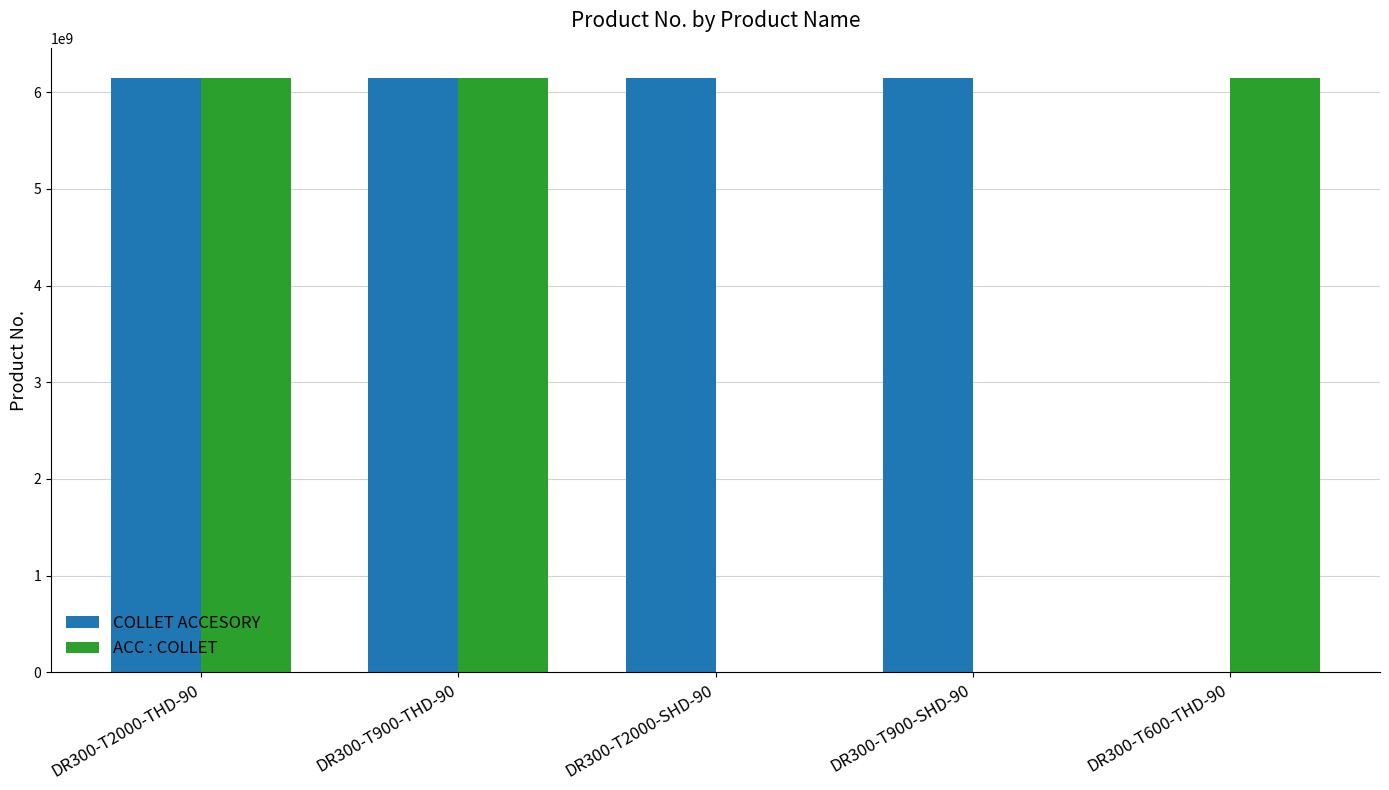

Which series has the largest range (max minus min)?

ACC : COLLET